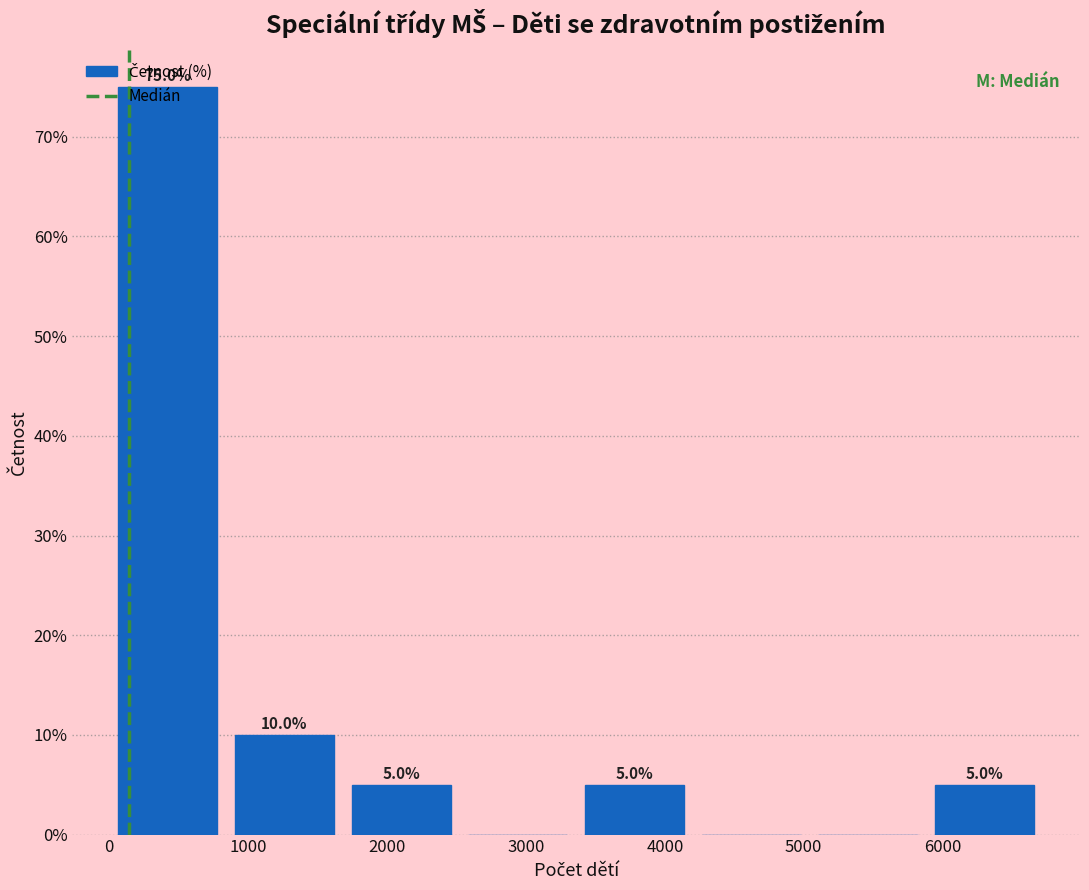

Which range on the x-axis has the tallest bar?

0 to 800